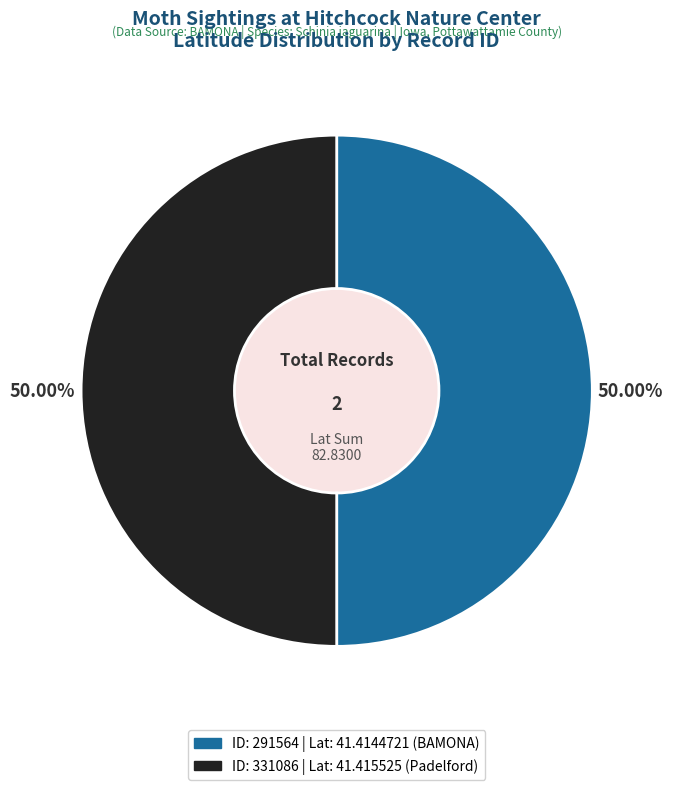

Count the number of slices in the pie.

2